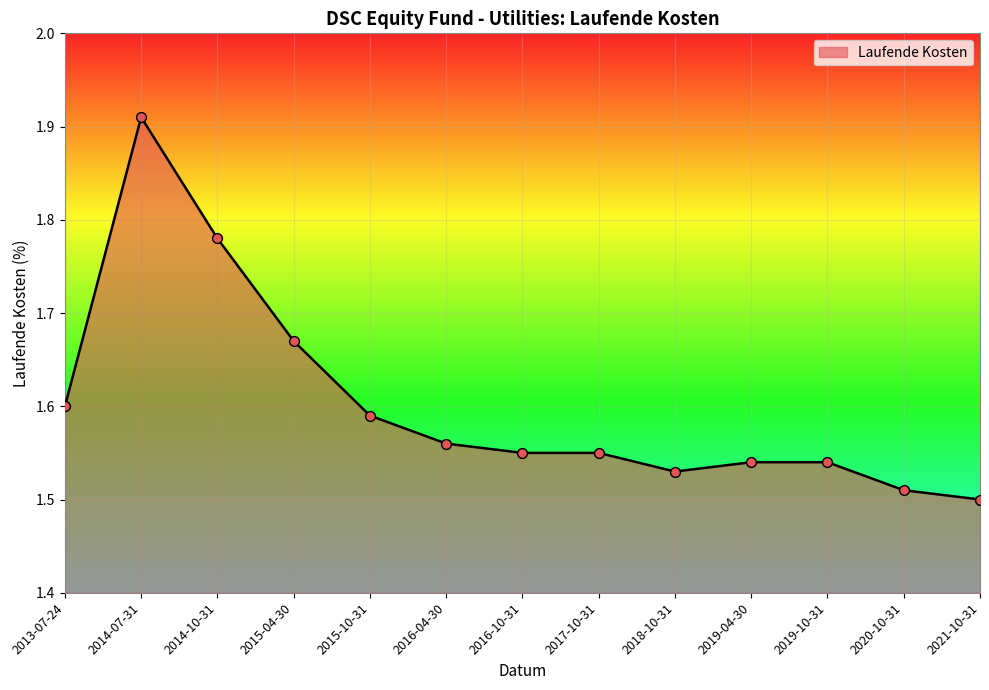

What is the ratio of the value at 2020-10-31 to the value at 2018-10-31?

1.0